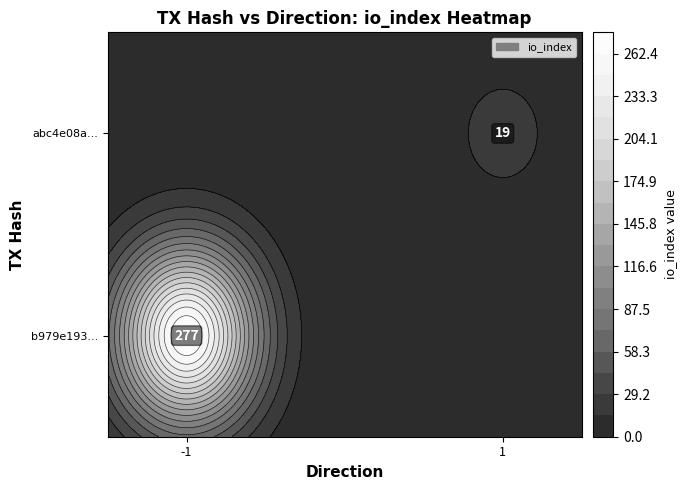

Which has a higher value, direction or io_index?

io_index